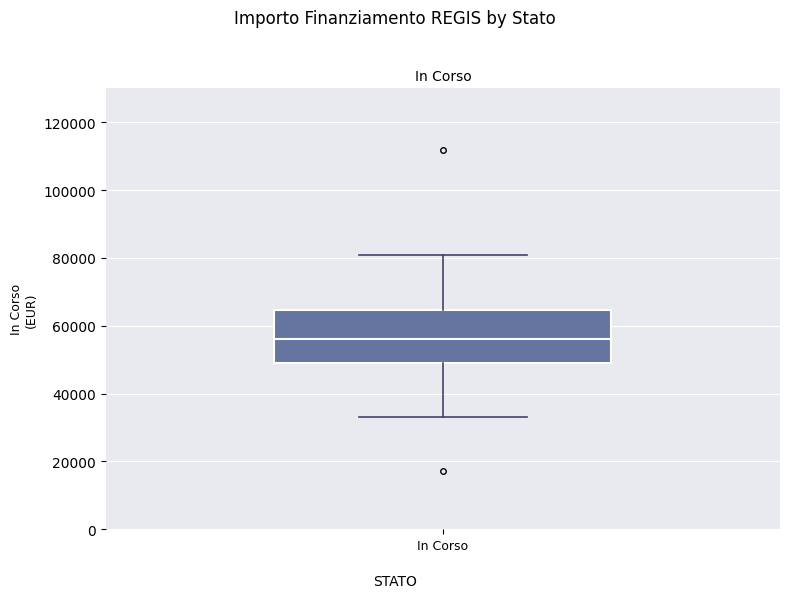

Transcribe this box plot: give where the median line is, the range the box spans, and where the two whiskers end, as read against the y-axis. The values are not printed on the chart, so give them approximately, as read against the axis.

median 56000, box 50000 to 64000, whiskers 32000 to 80000